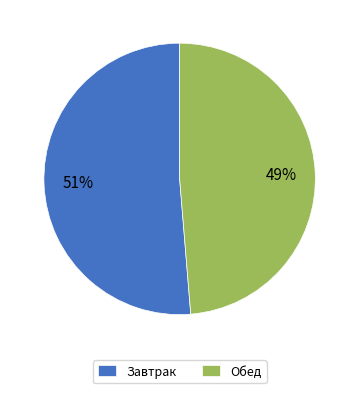

To the nearest percent, what is the combined percentage of Завтрак and Обед?

100%